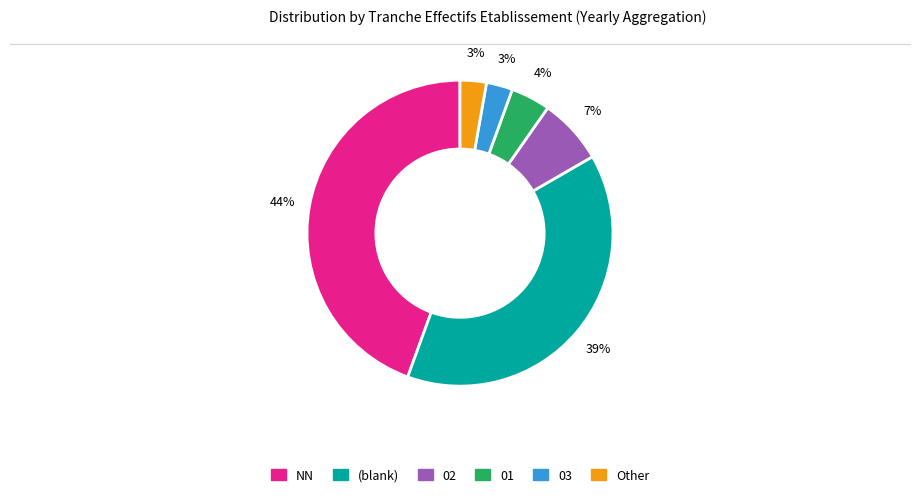

To the nearest percent, what is the average slice percentage?

17%